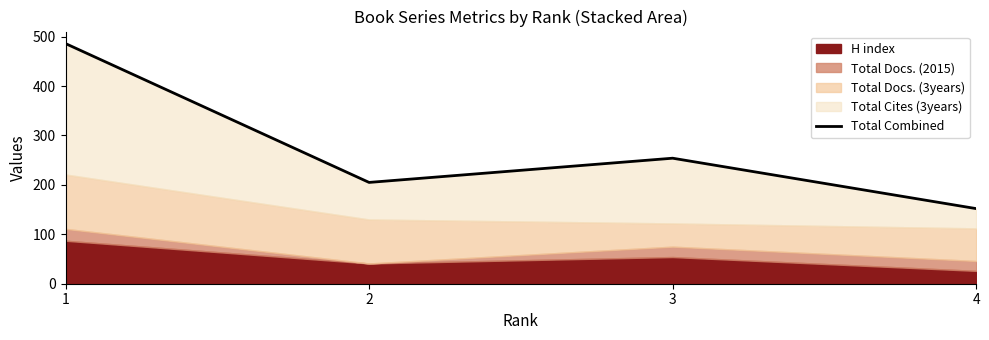

How many values are between 205 and 486?

3